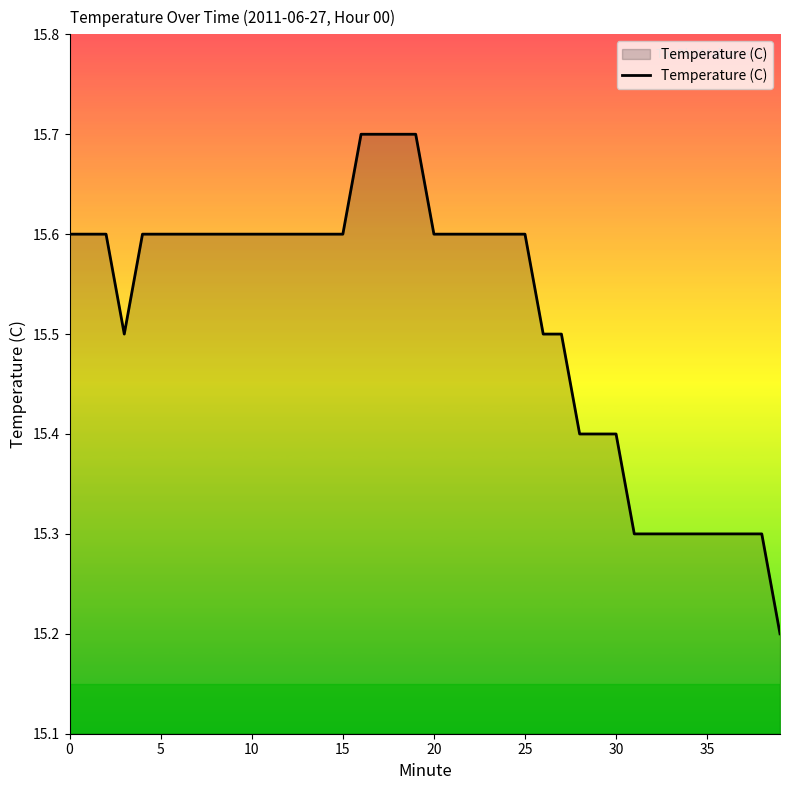

What is the difference between the maximum and minimum values?

0.5